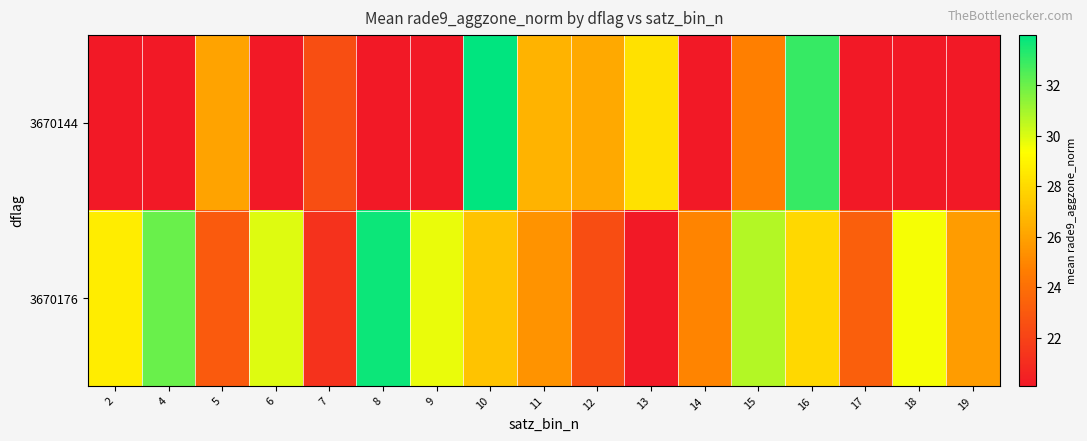

Reading left to right, list all the values displayed in this chart.

3670144: 2=20.1	4=20.1	5=26.1	6=20.1	7=22.5	8=20.1	9=20.1	10=34.0	11=26.6	12=26.3	13=28.3	14=20.1	15=24.8	16=33.0	17=20.1	18=20.1	19=20.1
3670176: 2=28.7	4=32.0	5=23.0	6=30.0	7=21.3	8=33.8	9=29.7	10=27.2	11=25.4	12=22.5	13=20.1	14=24.9	15=30.7	16=27.9	17=23.3	18=29.5	19=25.7